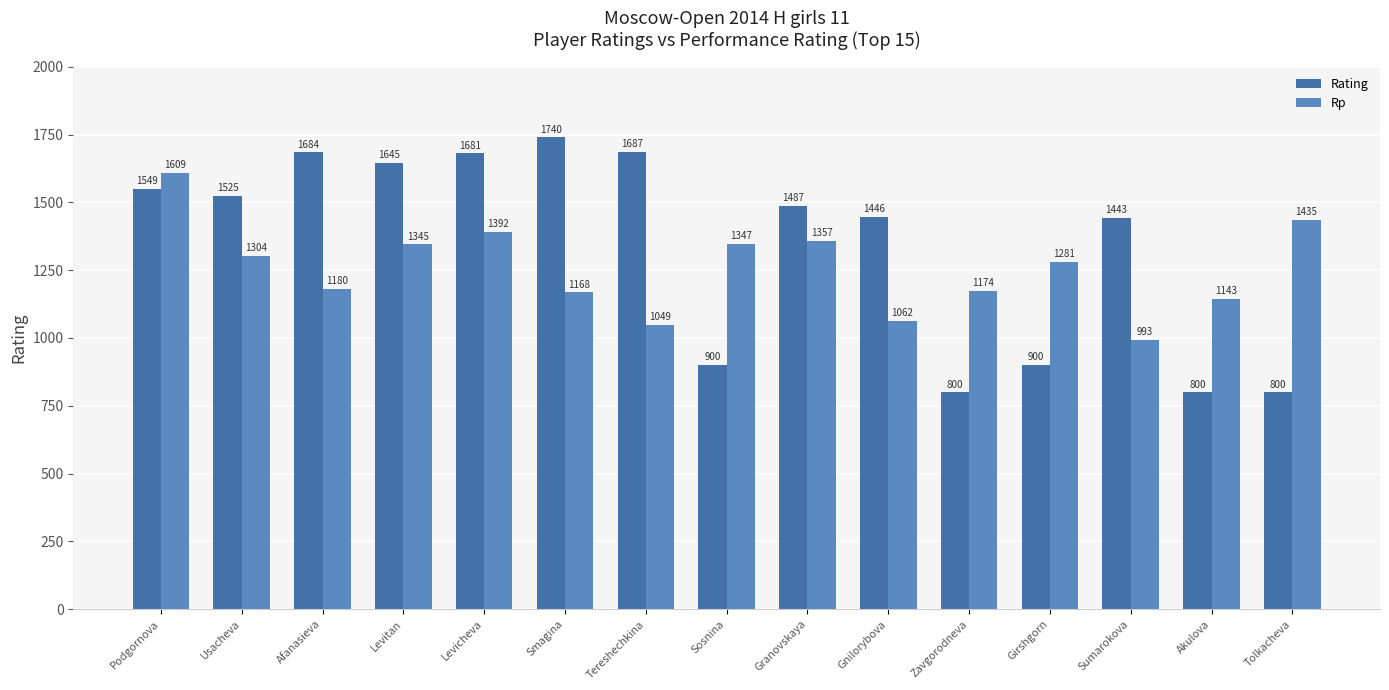

What is the difference between the second highest and minimum values in the Rating series?

887